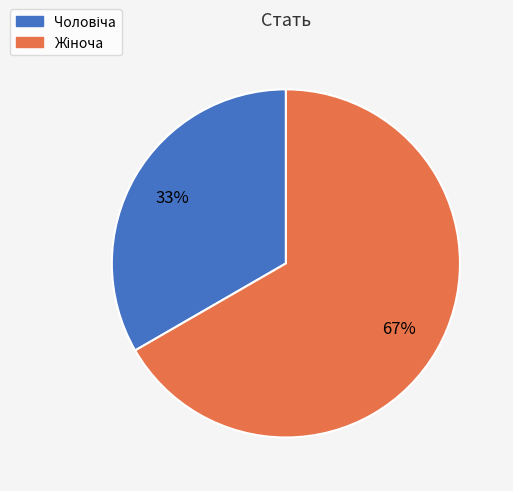

Does any single category account for the majority?

Yes